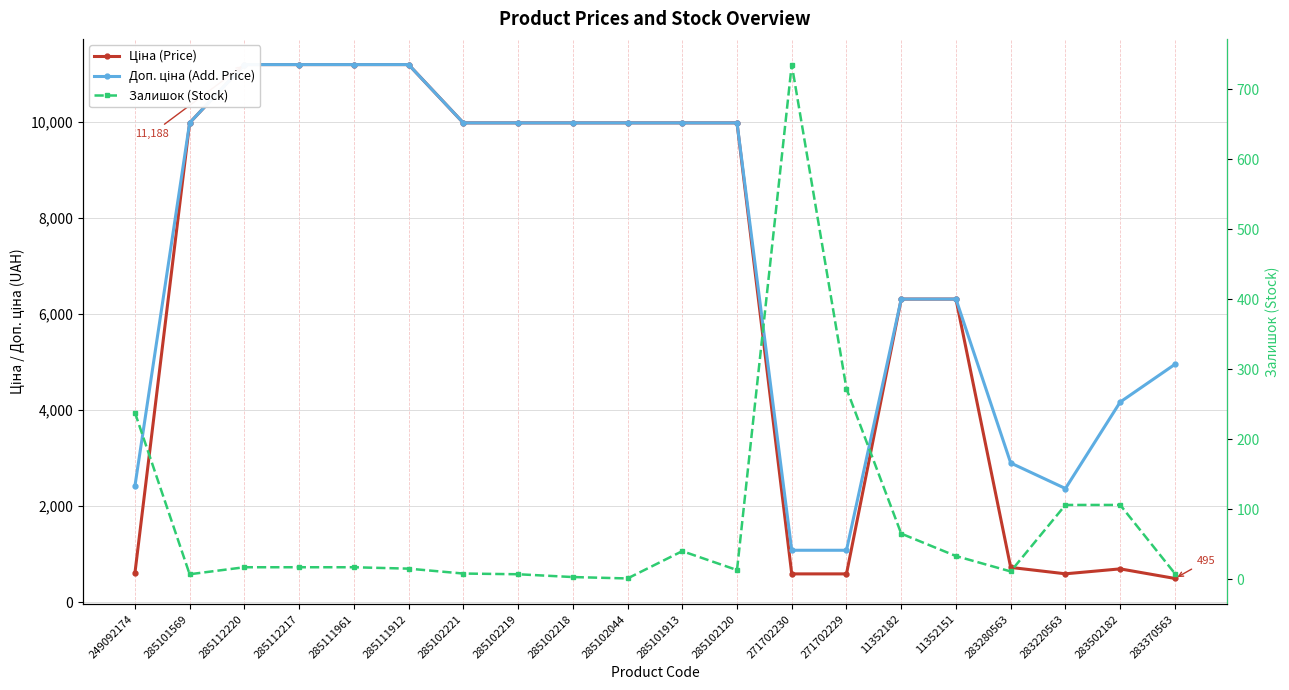

What is the highest value of the Ціна (Price) series?

11188.2